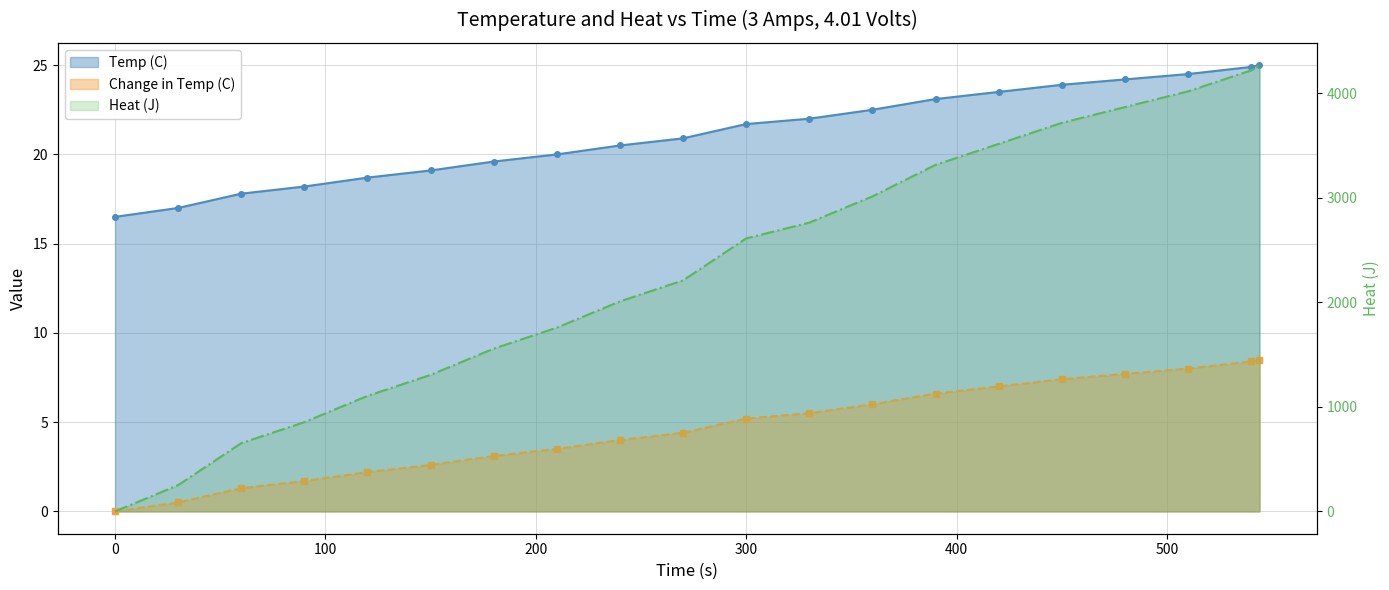

The value of Temp (C) at 240 is 9.1. True or false?

False